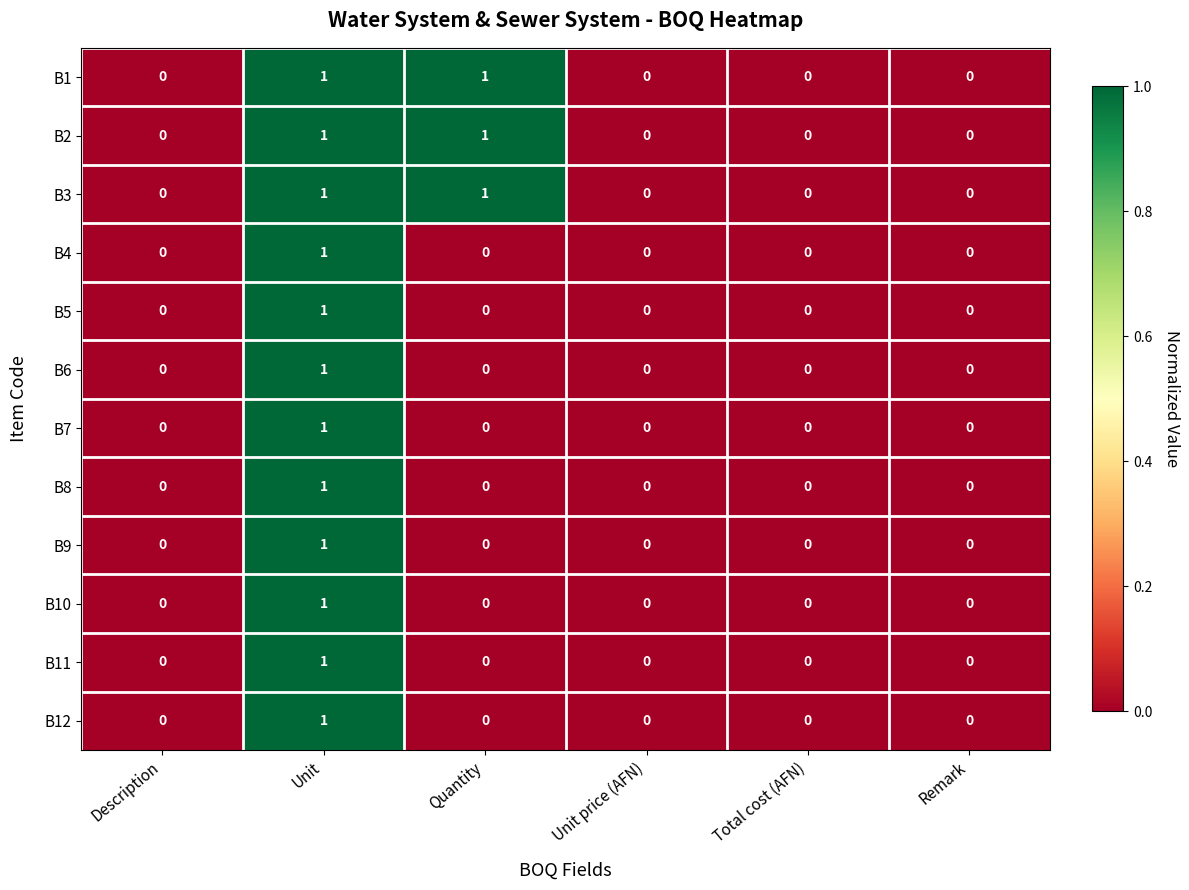

What is the total value across all series at Quantity?

3